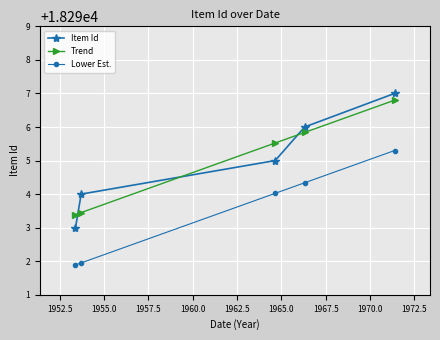

What is the smallest value displayed?

18291.9